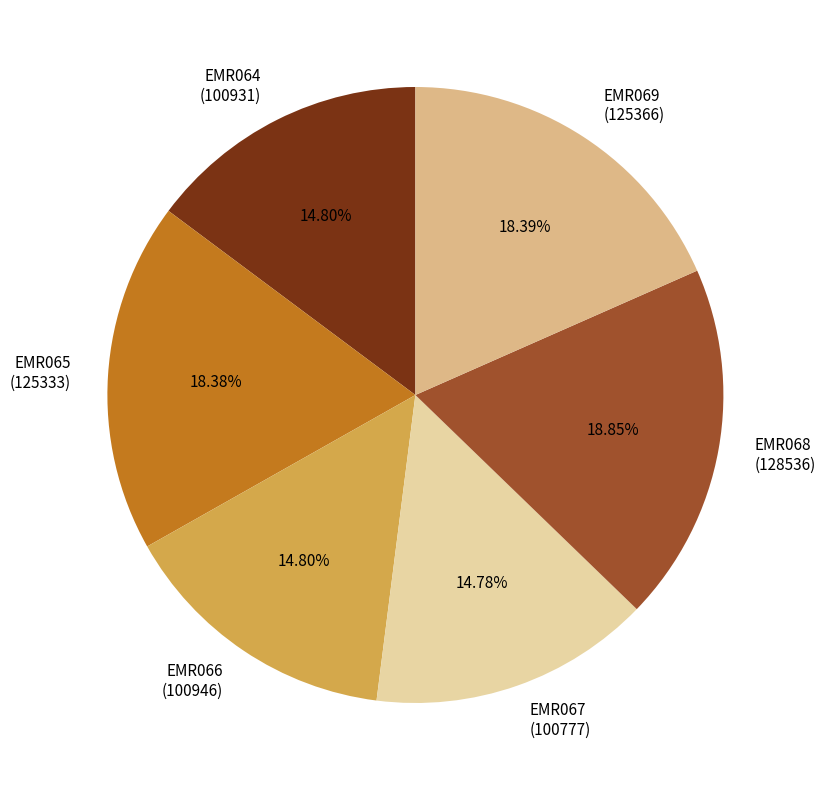

Is EMR065 the majority of the pie?

No